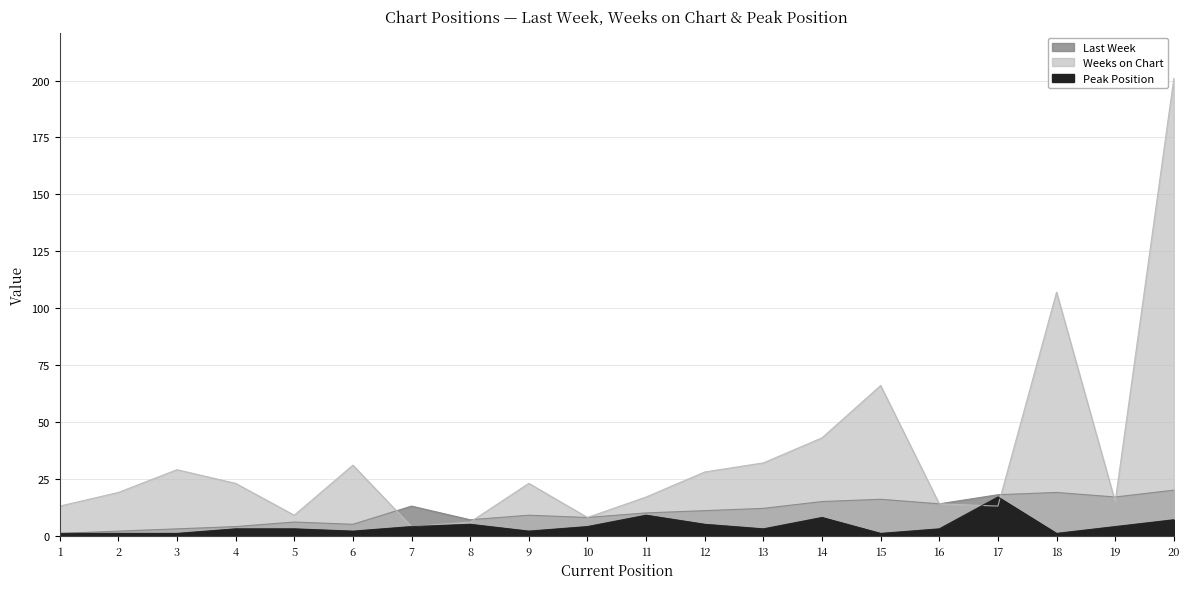

How many values in the Last Week series are below 11?

10